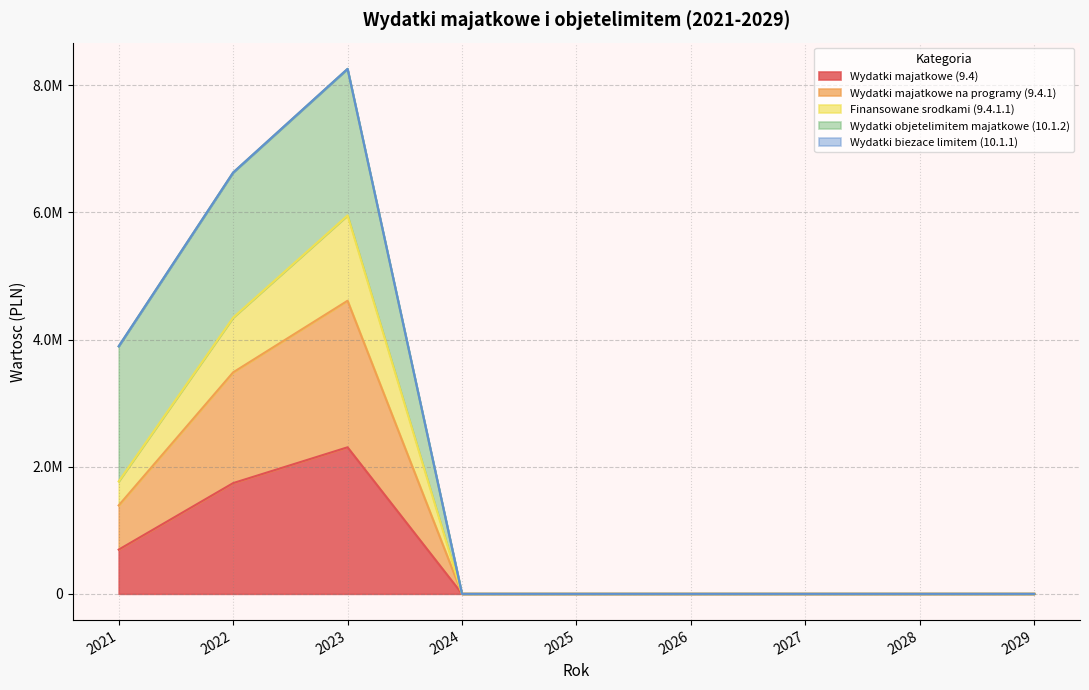

What is the difference between the Wydatki majatkowe (9.4) values at 2022 and 2021?

1046351